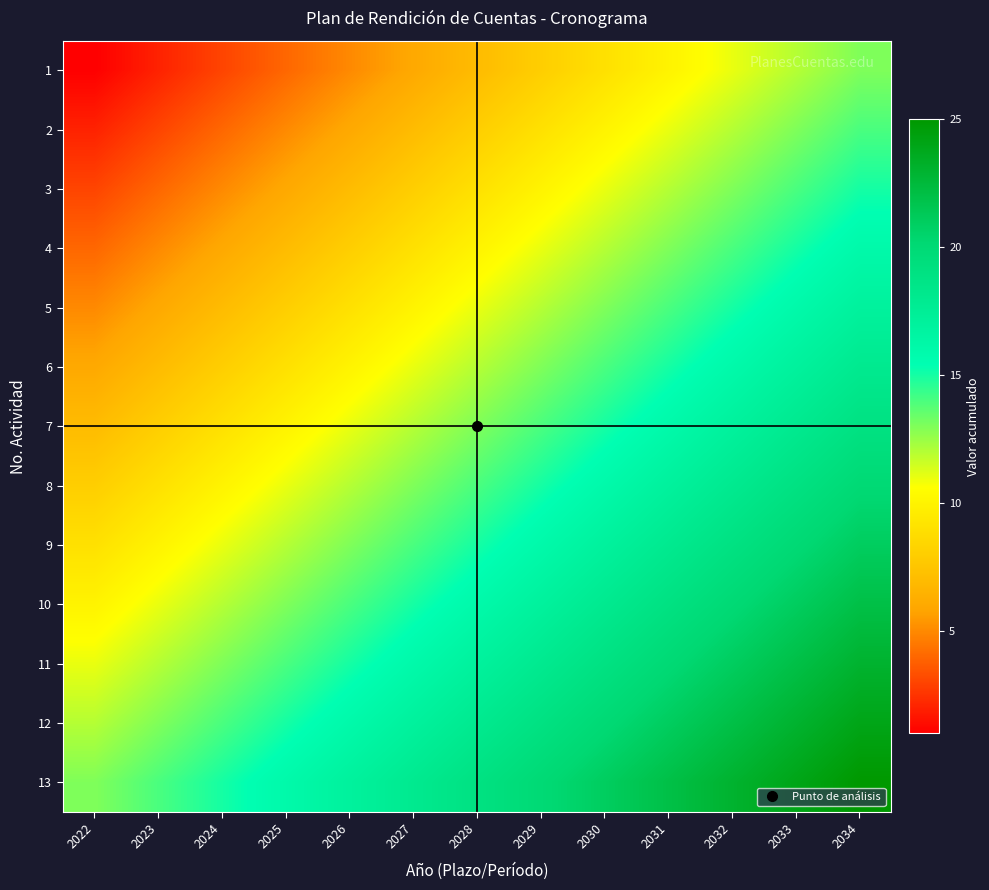

At how many categories does at least one series exceed 4?

13